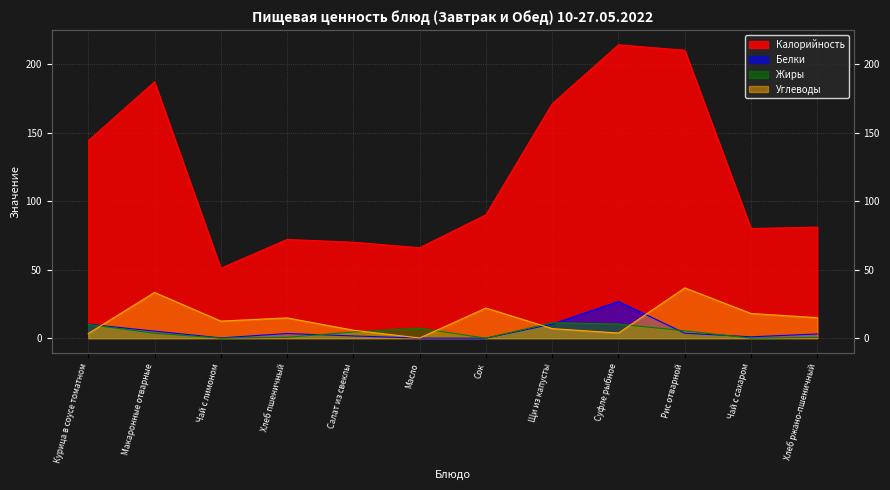

What is the difference between the maximum and minimum values in the Углеводы series?

36.5